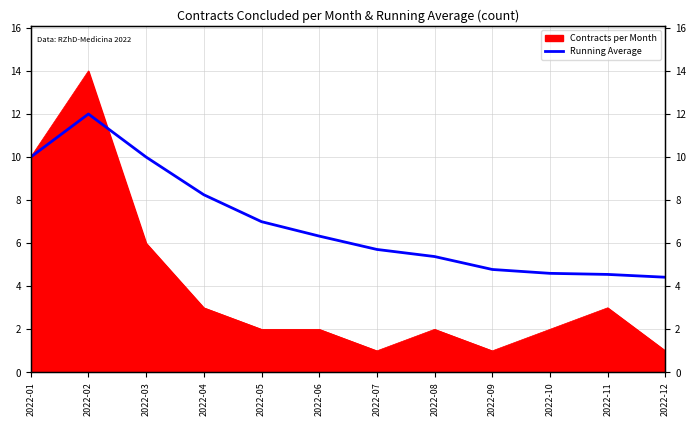

Which has a higher value, 2022-10 or 2022-03?

2022-03